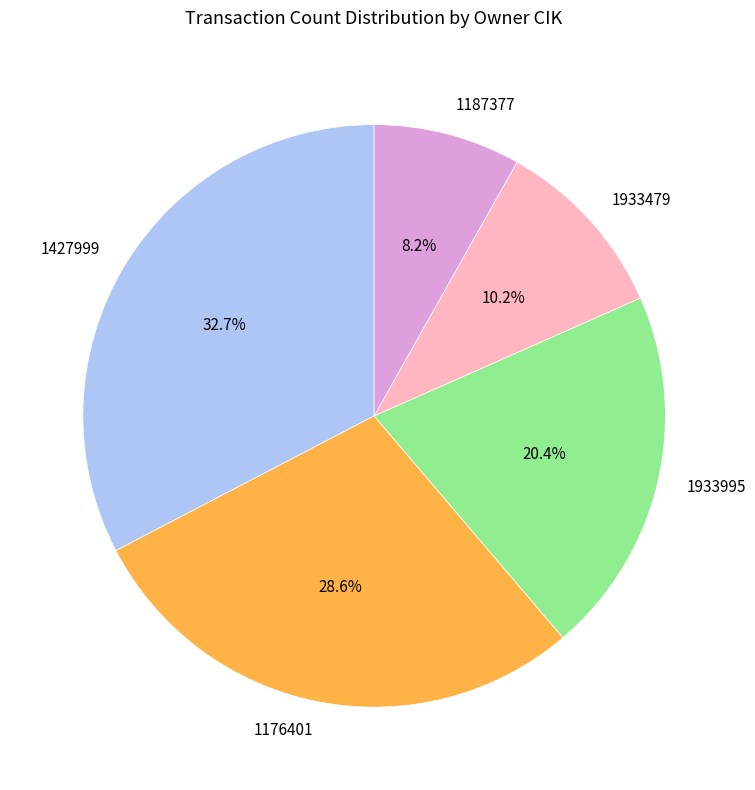

Is it true that 1427999 is 19% of the pie?

False